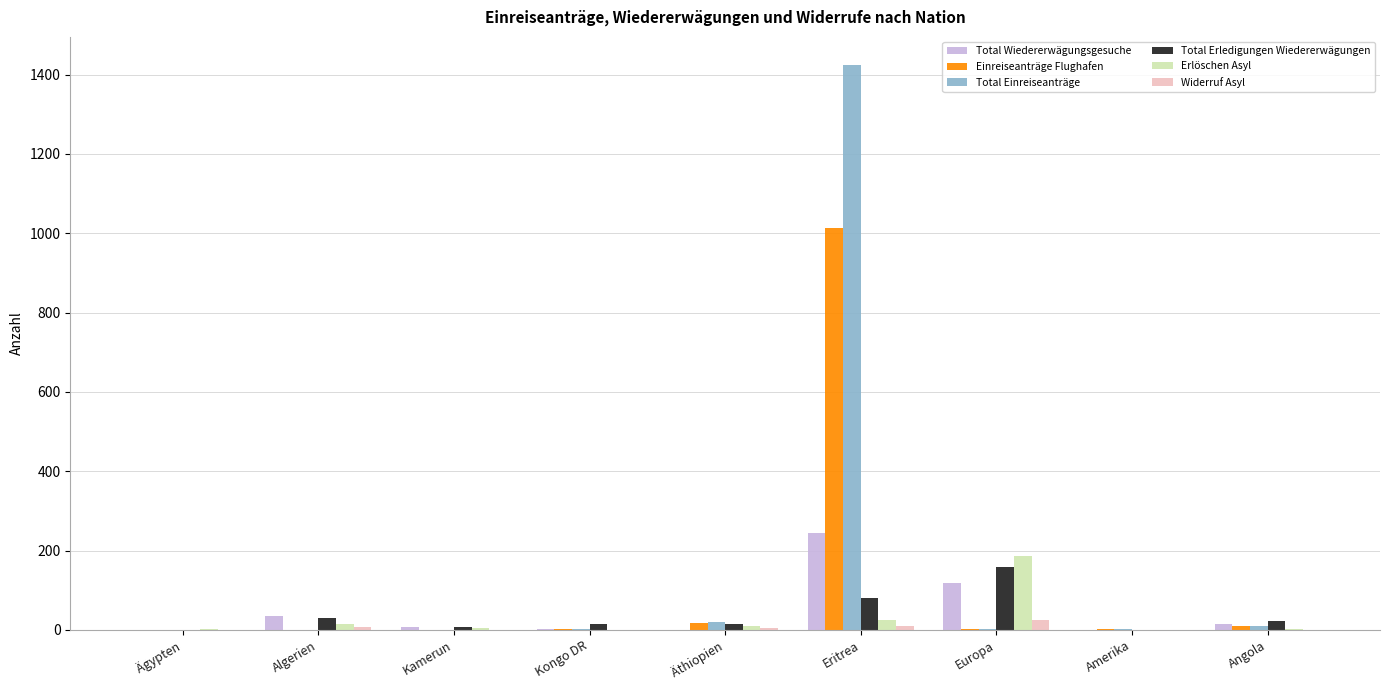

True or false: Erlöschen Asyl has a value of 185 at Europa.

True